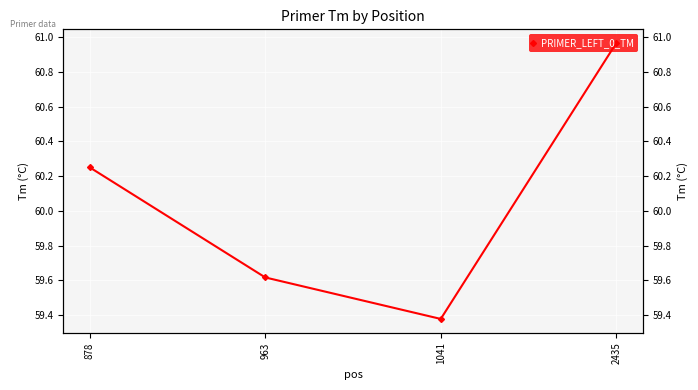

What is the change in value from 963 to 2435?

+1.4